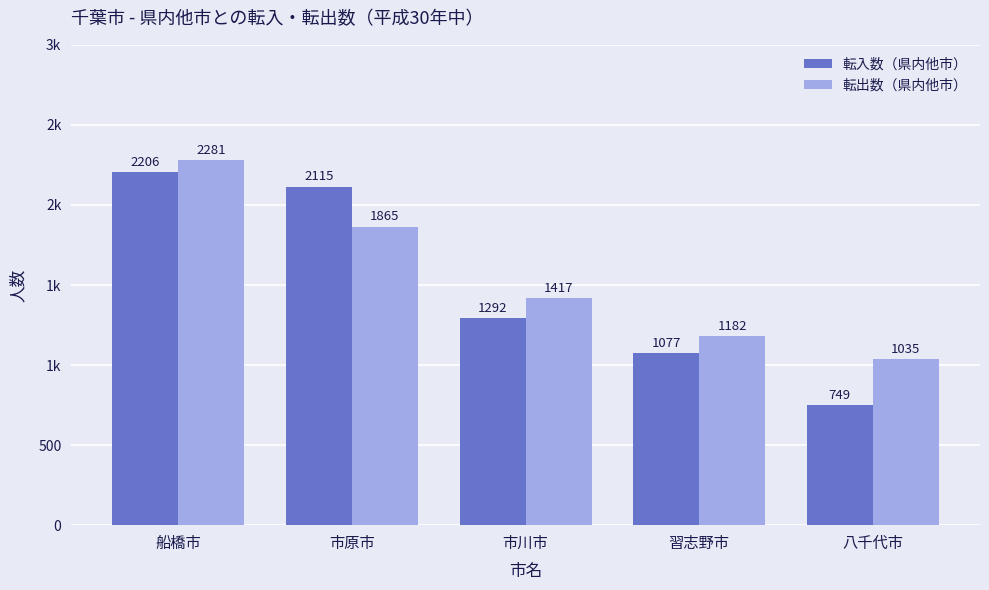

At which label does 転出数（県内他市） first exceed 1417?

船橋市